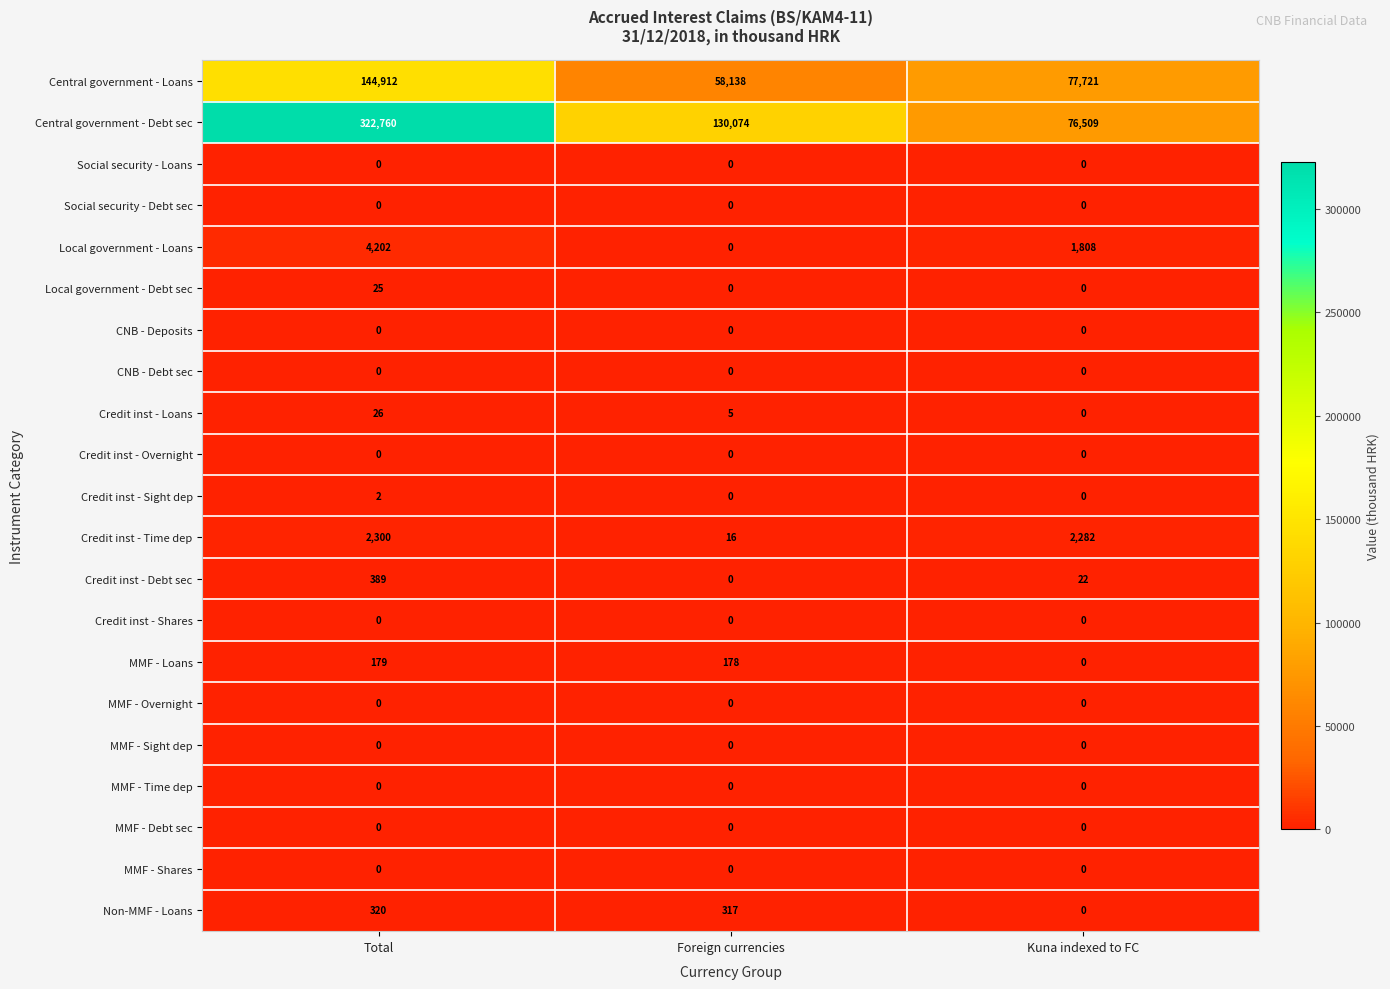

Which series has the largest range (max minus min)?

Central government - Debt sec